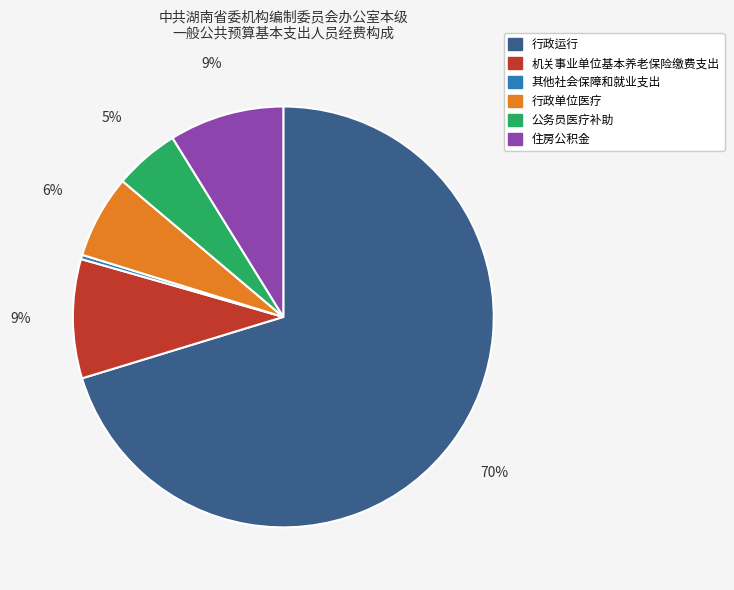

Is it true that 机关事业单位基本养老保险缴费支出 is 9% of the pie?

True